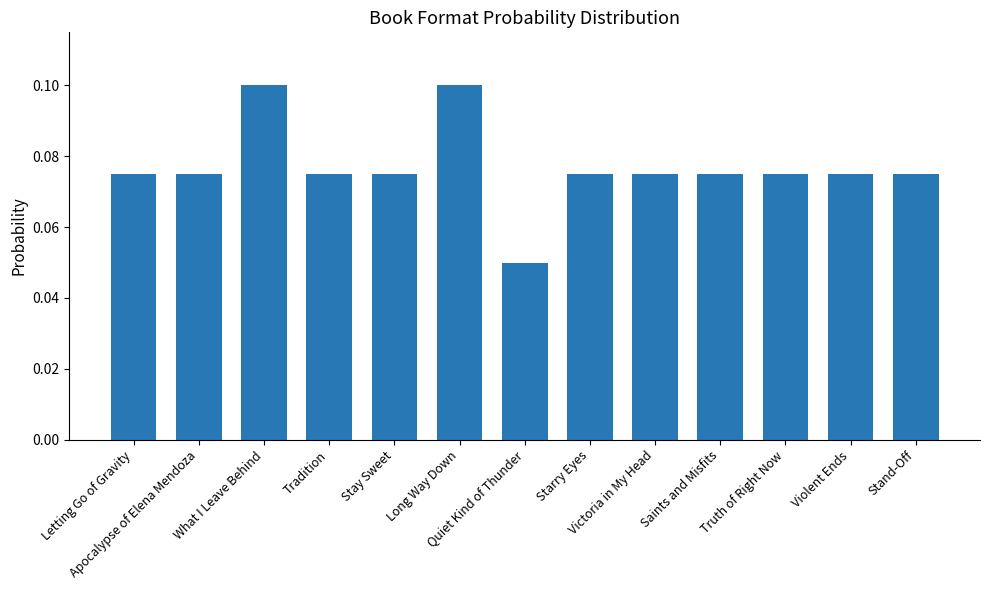

Count the number of categories in the chart.

13